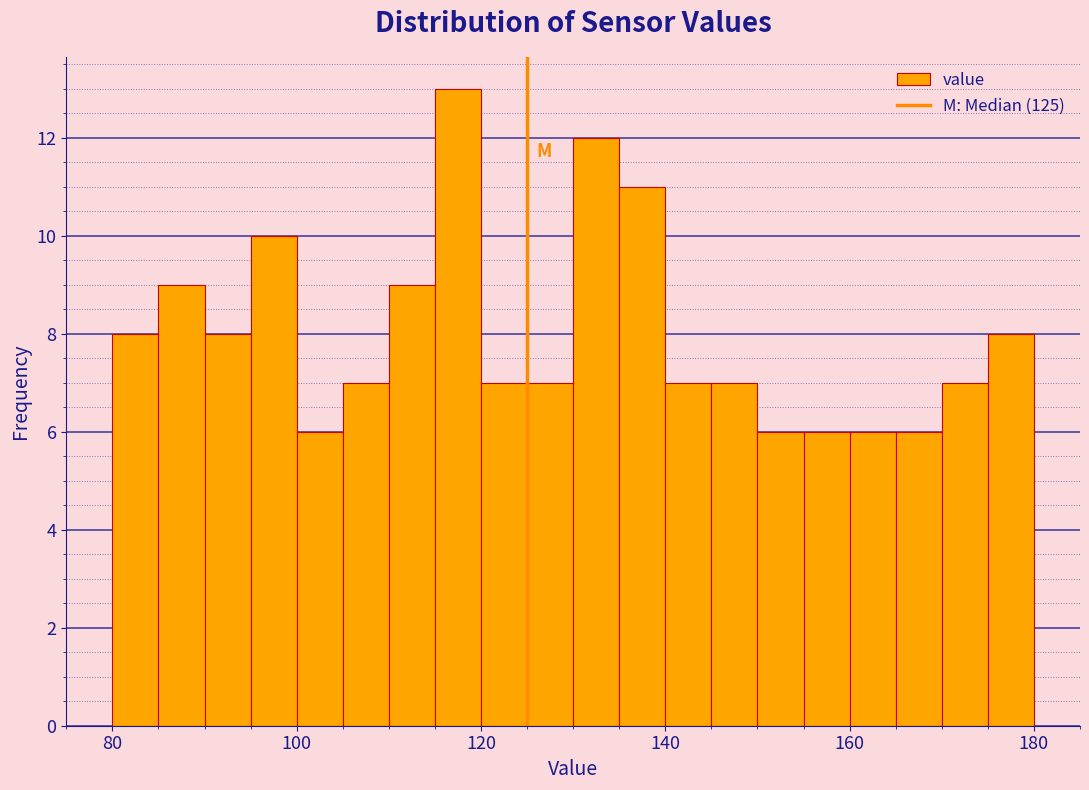

Around what value on the x-axis is the tallest bar? Give the approximate position of its centre, as read against the axis.

118